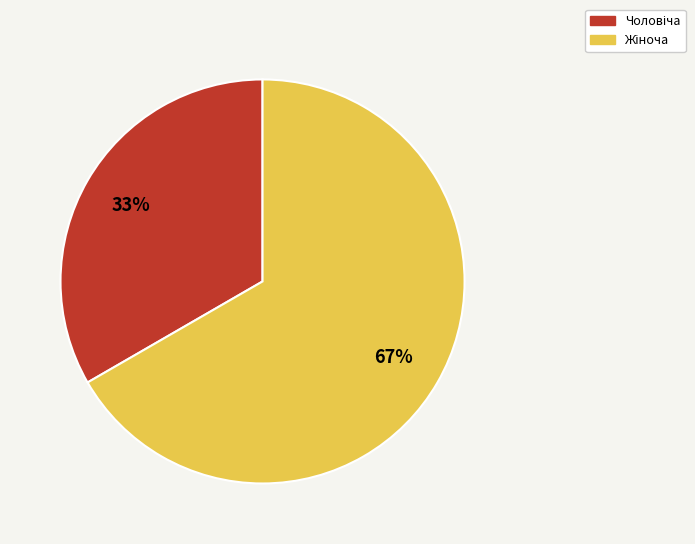

To the nearest percent, what is the average slice percentage?

50%